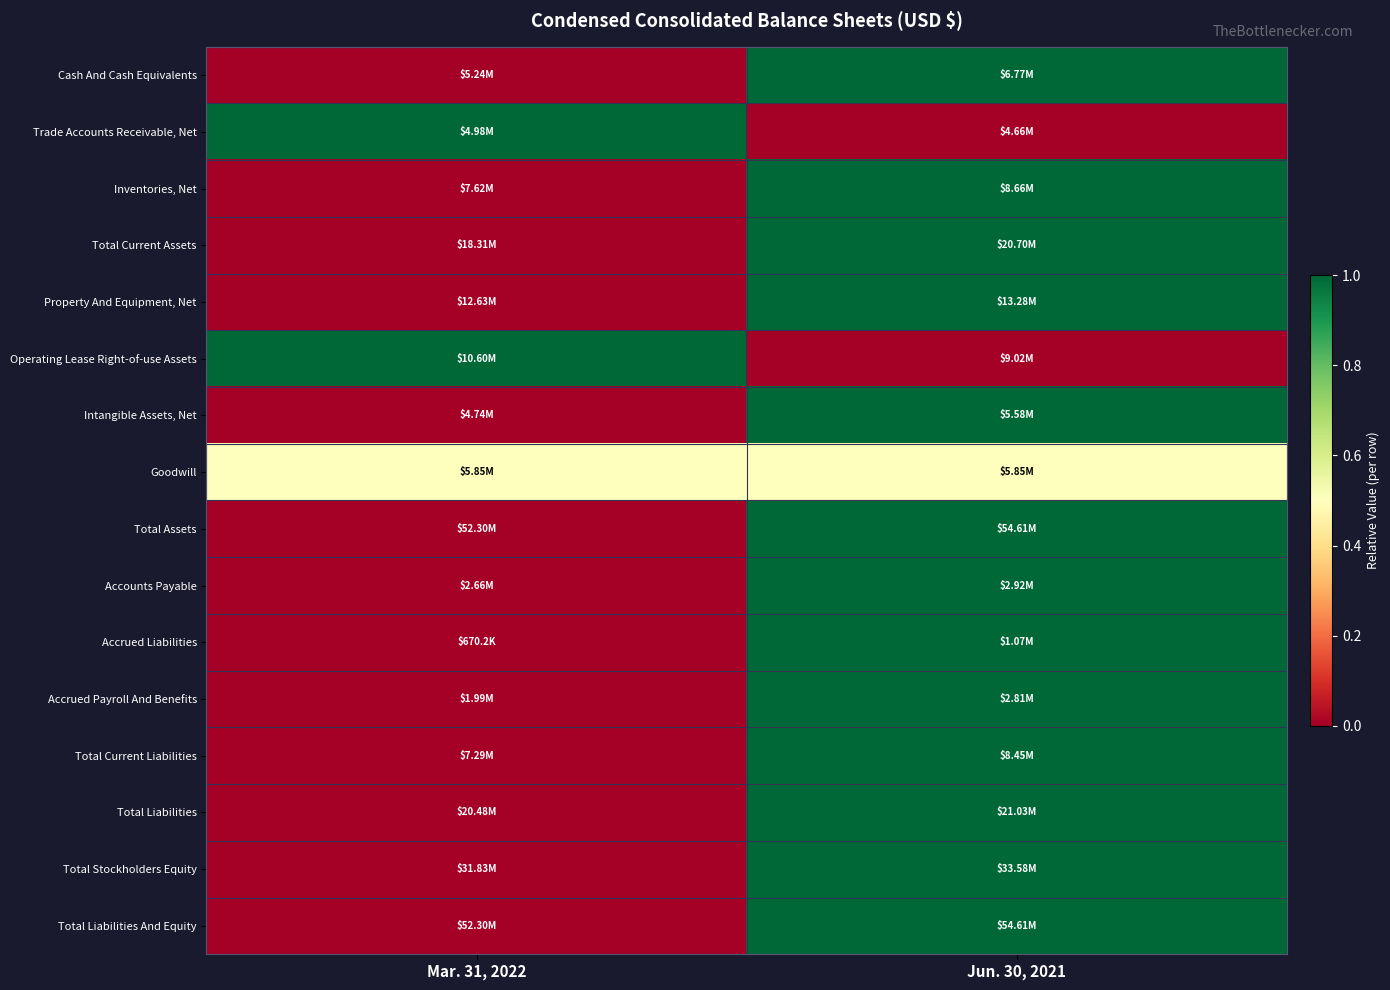

How many categories are shown in the chart?

2